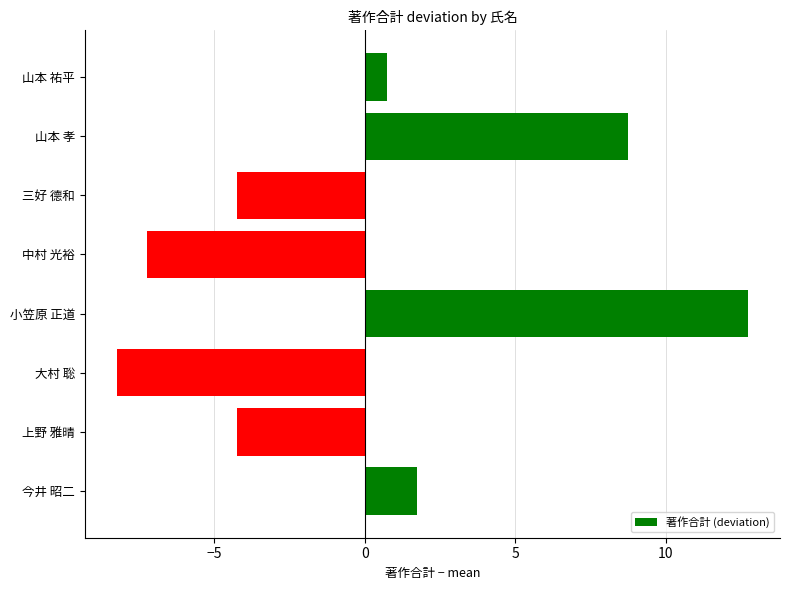

The value at 中村 光裕 is -7.2. True or false?

True